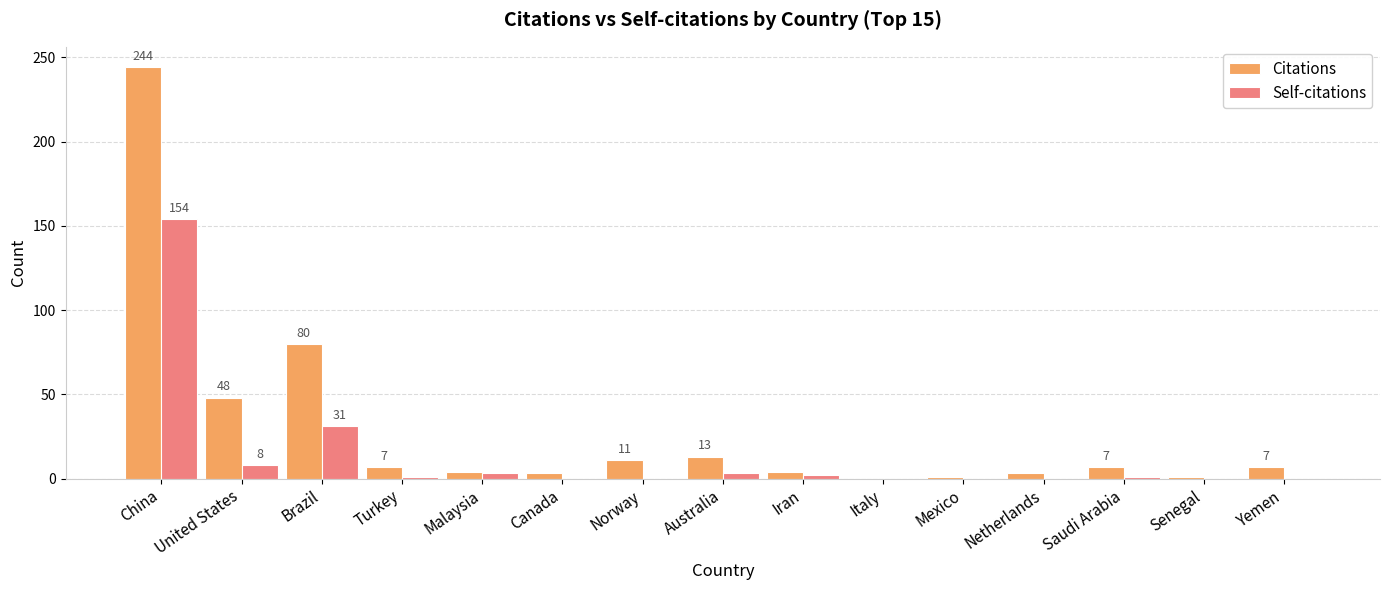

Is it true that Citations equals 72 at United States?

False